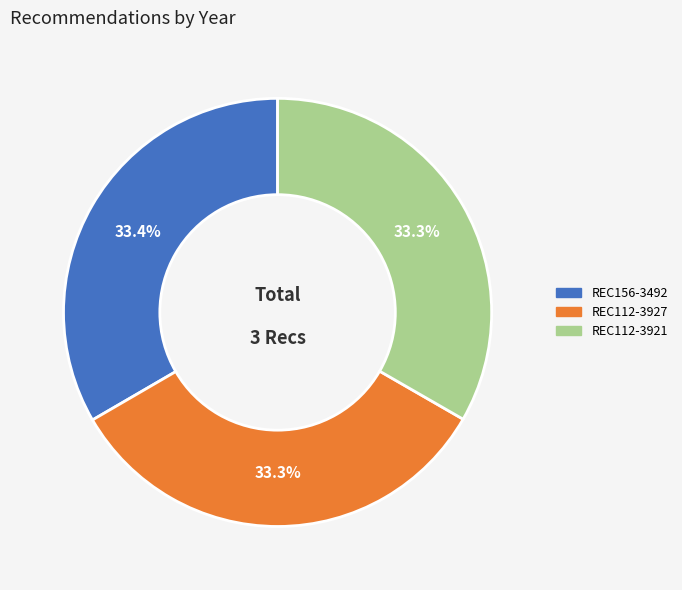

The REC112-3927 slice represents 33% of the pie. True or false?

True